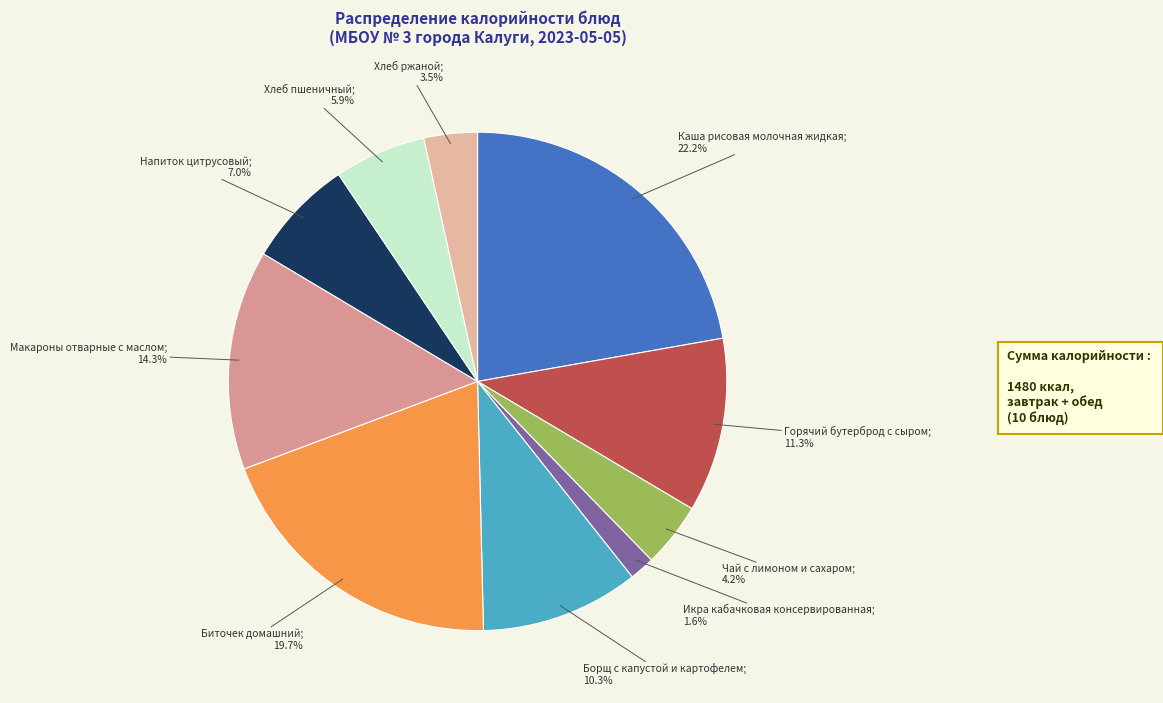

What is the smallest slice in the pie chart?

Икра кабачковая консервированная